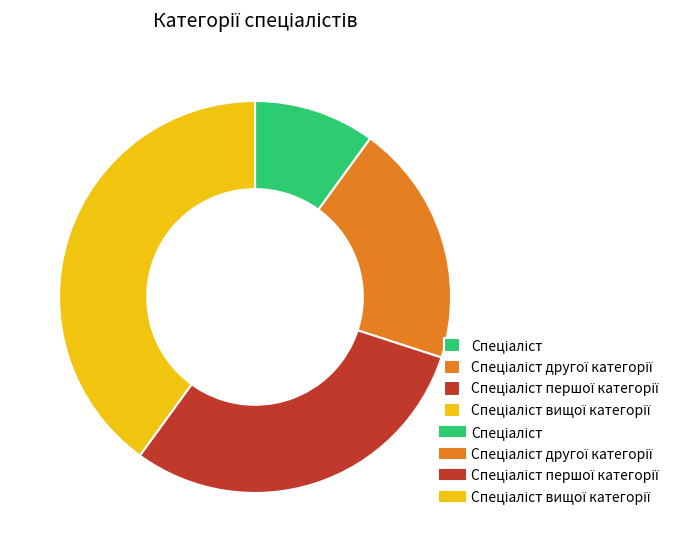

Is there any slice that represents more than half of the pie?

No